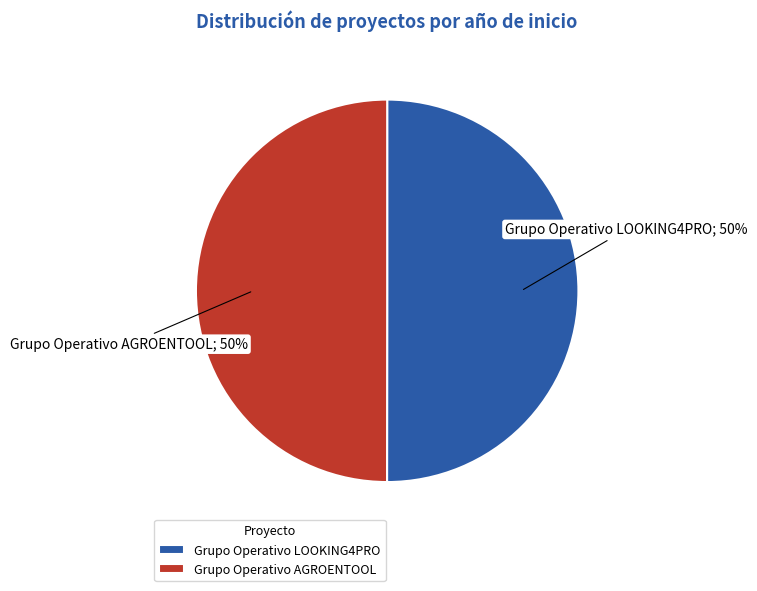

Approximately how many times larger is the value at Grupo Operativo LOOKING4PRO compared to Grupo Operativo AGROENTOOL?

1.0